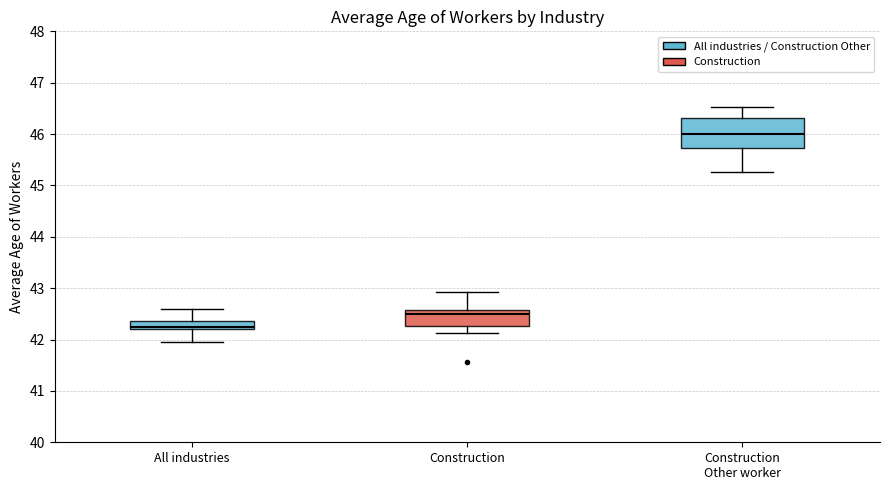

Reading left to right, transcribe this box plot: for each box, give where its median line is, the range the box spans, and where its two whiskers end, as read against the y-axis. The values are not printed on the chart, so give them approximately, as read against the axis.

All industries: median 42.3, box 42.2 to 42.4, whiskers 41.9 to 42.6
Construction: median 42.5, box 42.3 to 42.6, whiskers 42.1 to 42.9
Construction Other worker: median 46.0, box 45.7 to 46.3, whiskers 45.3 to 46.5